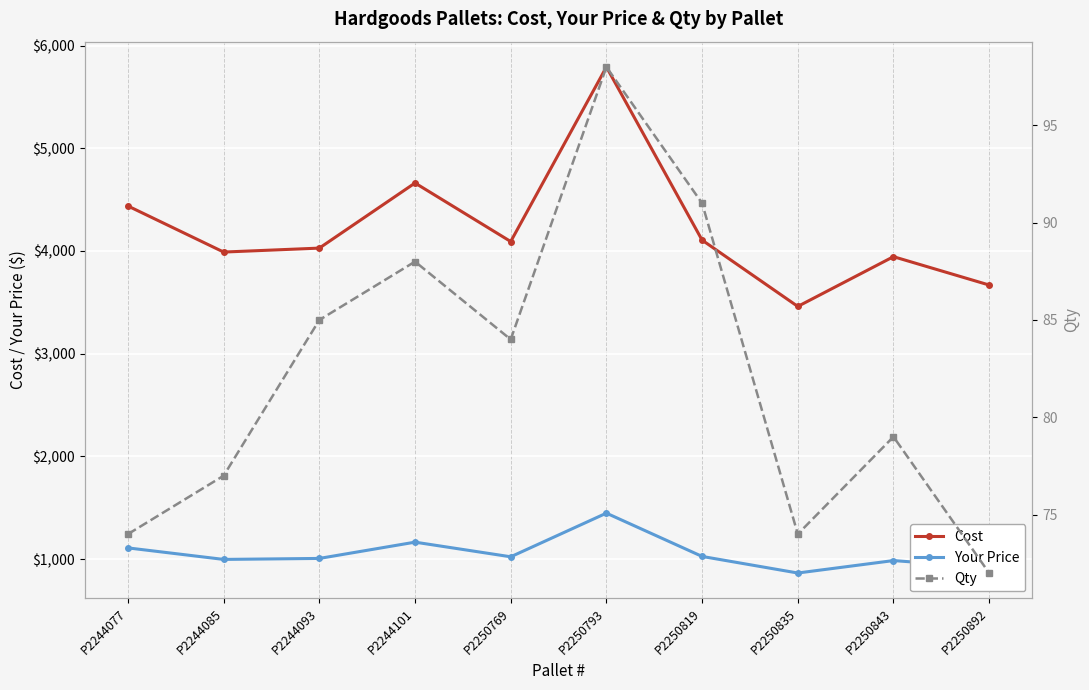

True or false: Cost has more than 2 points higher than both neighbors.

True